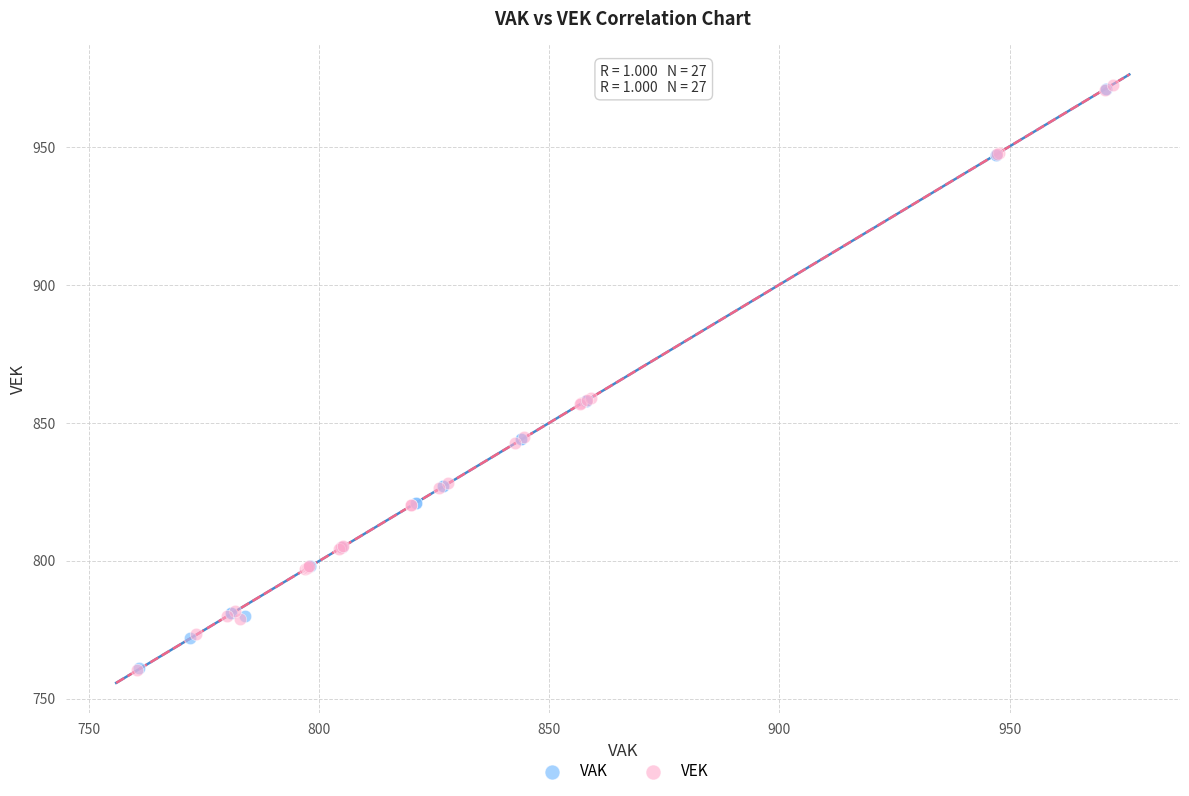

Which series has the widest spread of Y values?

VEK